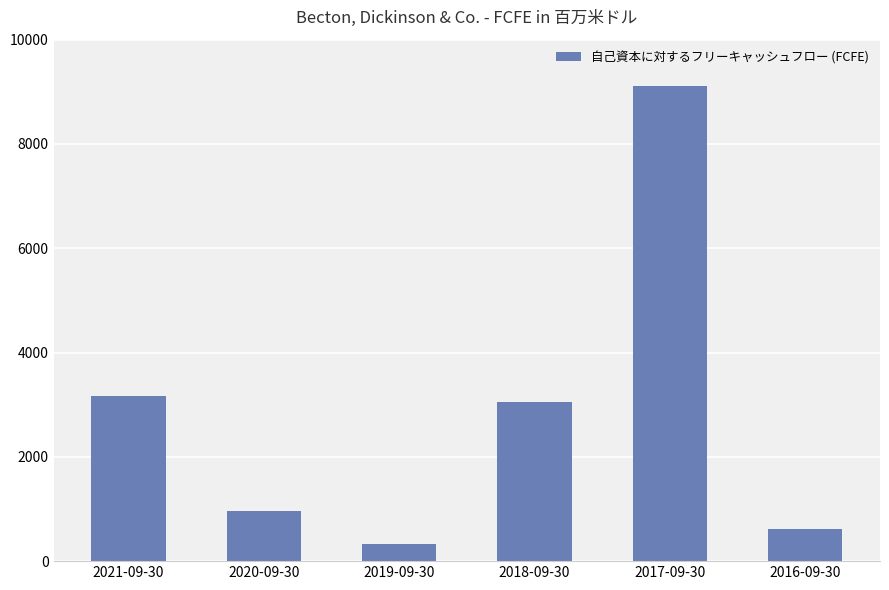

Reading left to right, transcribe all the data shown in this chart.

2021-09-30=3173	2020-09-30=969	2019-09-30=338	2018-09-30=3060	2017-09-30=9105	2016-09-30=614